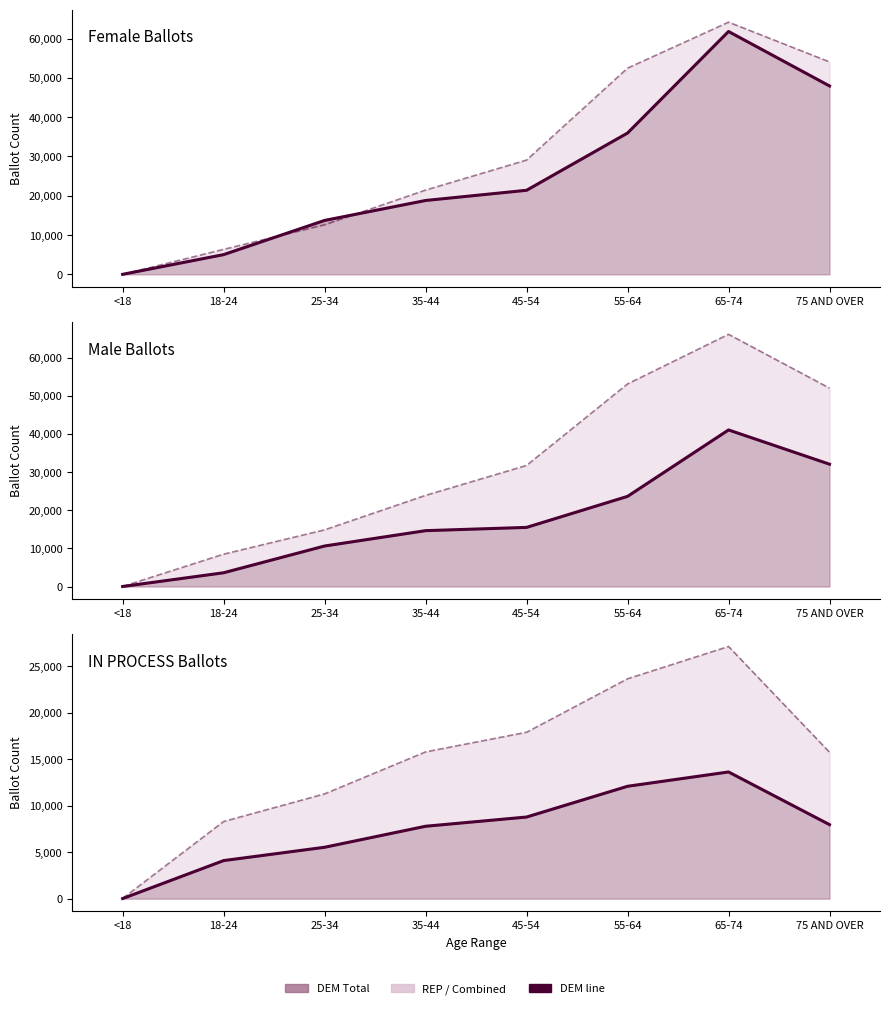

What is the sum of all Female IN PROCESS (line) values?

59887